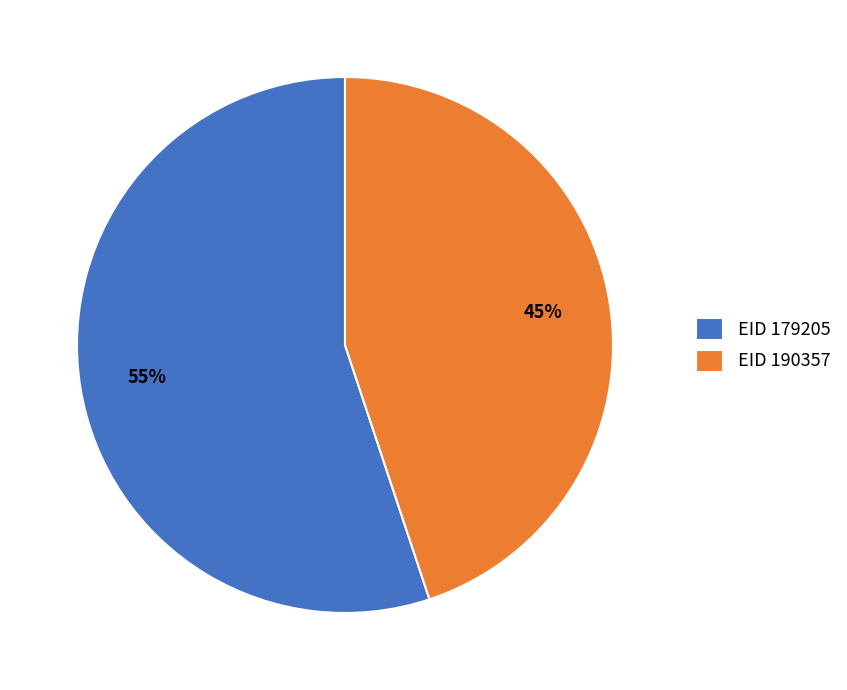

Which category has the biggest portion of the pie?

EID 179205